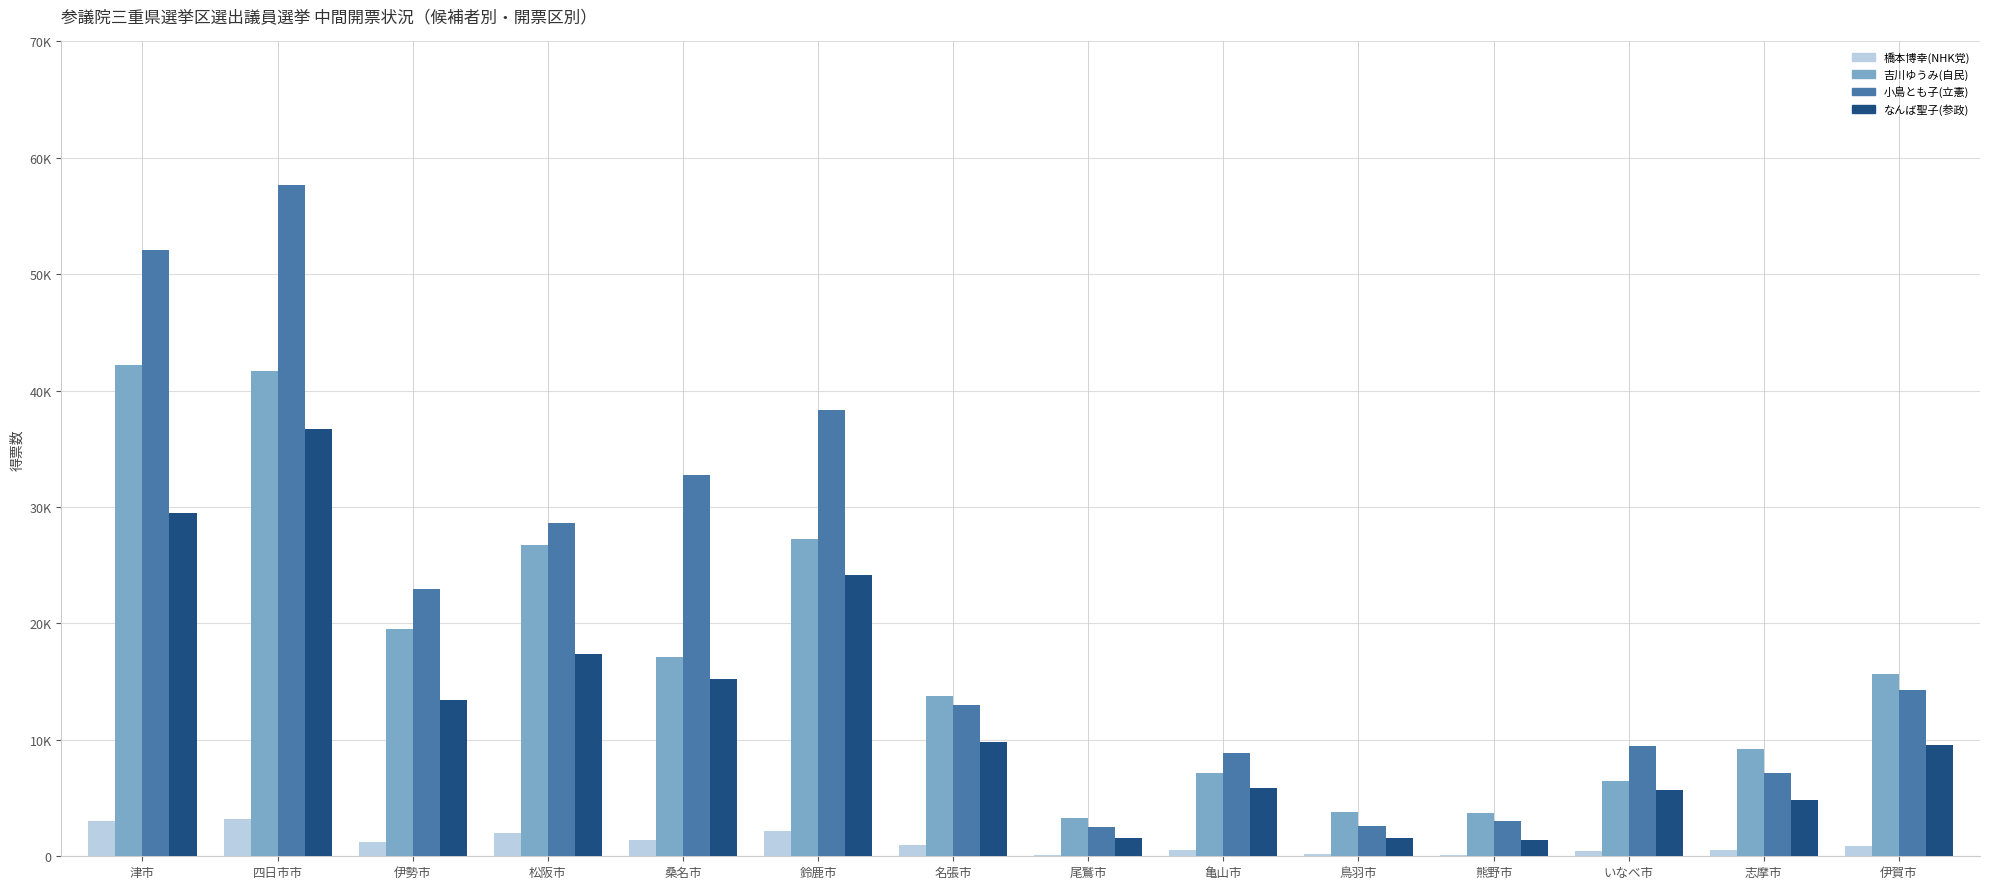

What is the label of the 6th bar from the left?

鈴鹿市